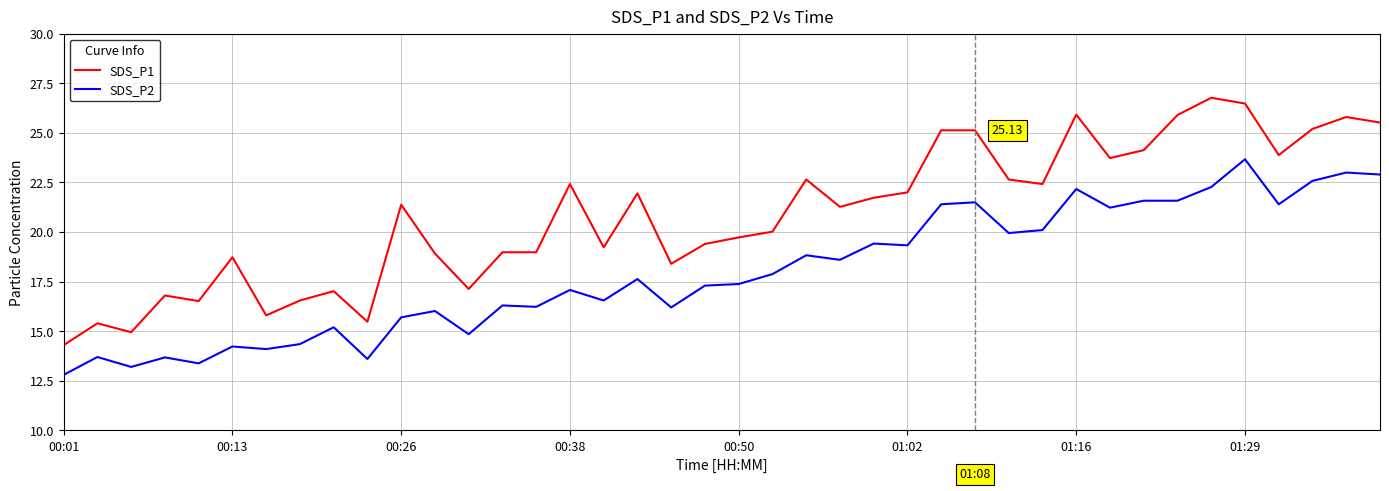

True or false: SDS_P1 has more than 0 interior local peaks.

True